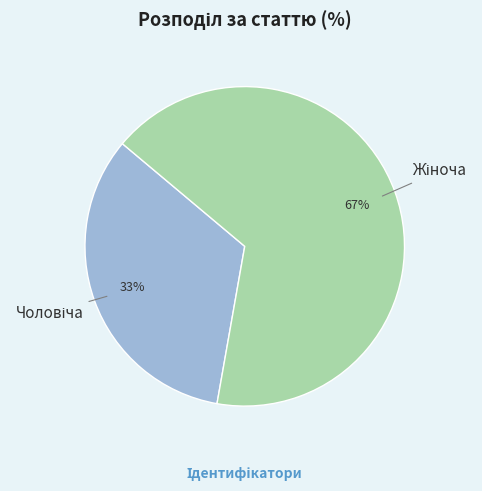

To the nearest percent, what is the average slice percentage?

50%